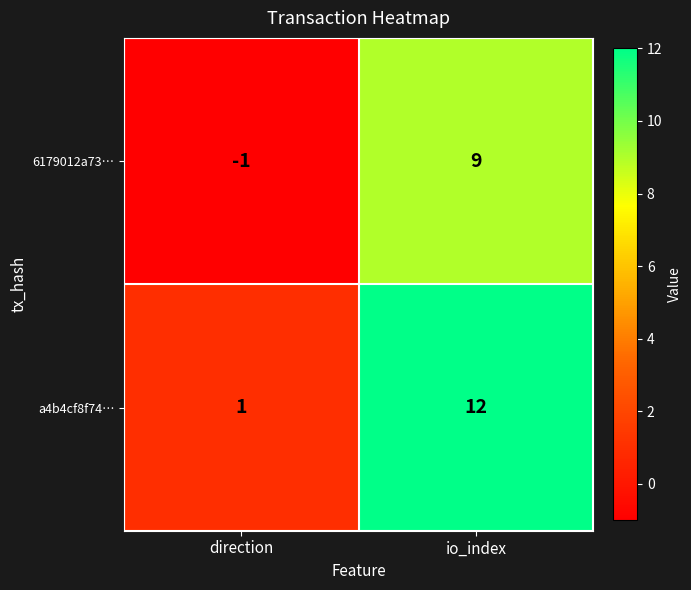

What is the spread (max minus min) of values at io_index?

3